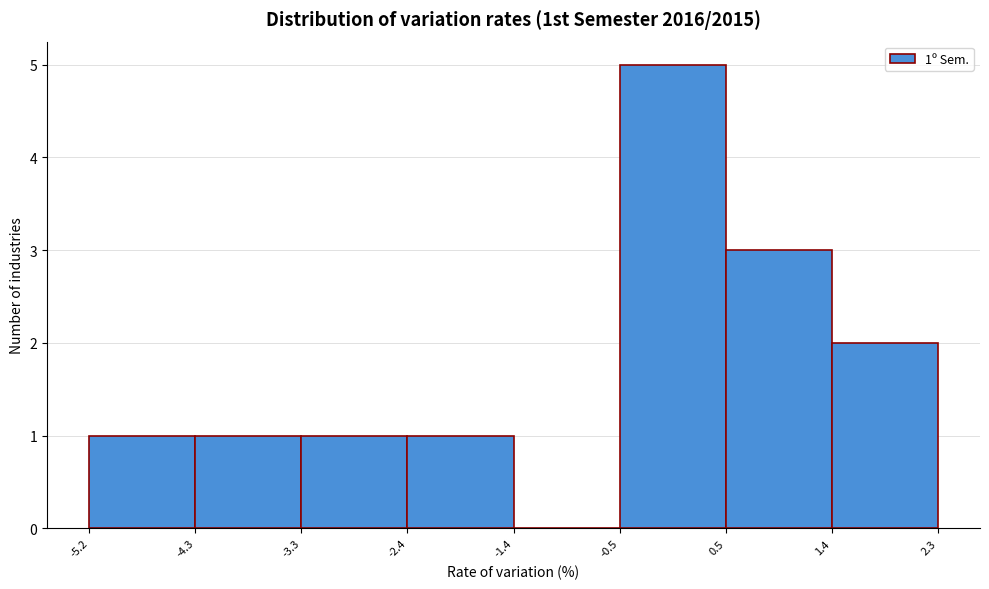

Over which range of the x-axis is the bar tallest?

-0.5 to 0.5